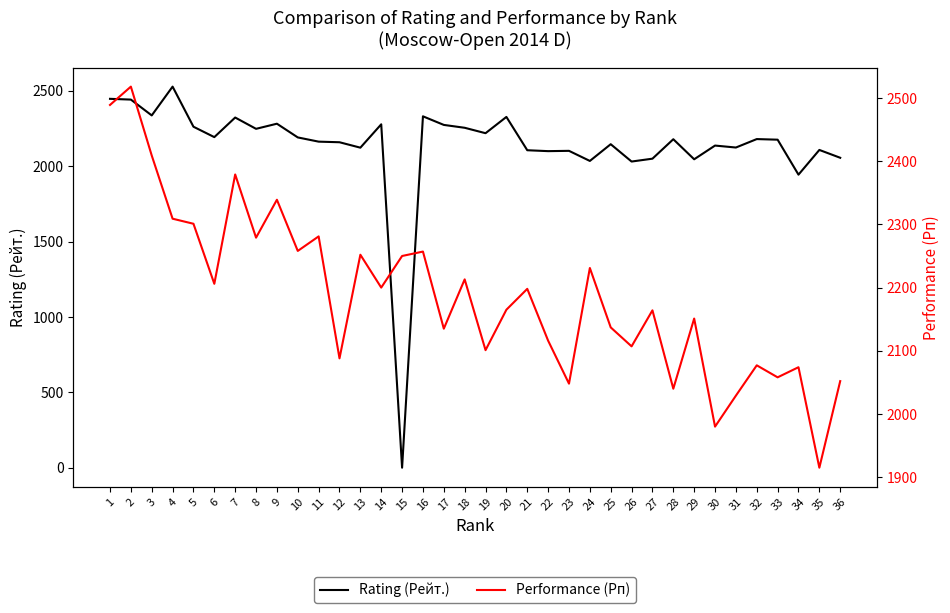

Where is the first local minimum for Rating (Рейт.)?

3